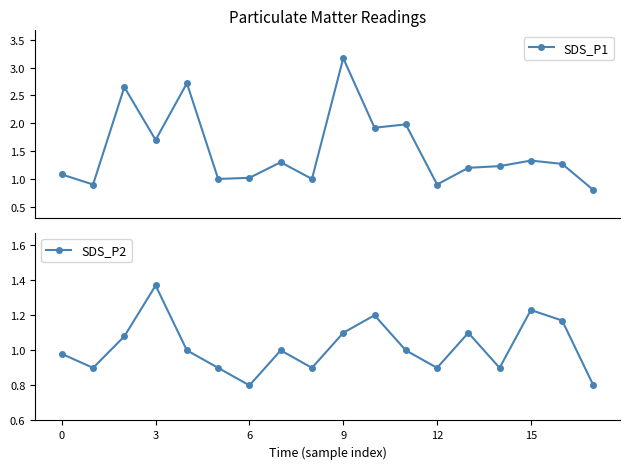

In SDS_P2, how many points are higher than both neighbors (excluding endpoints)?

5